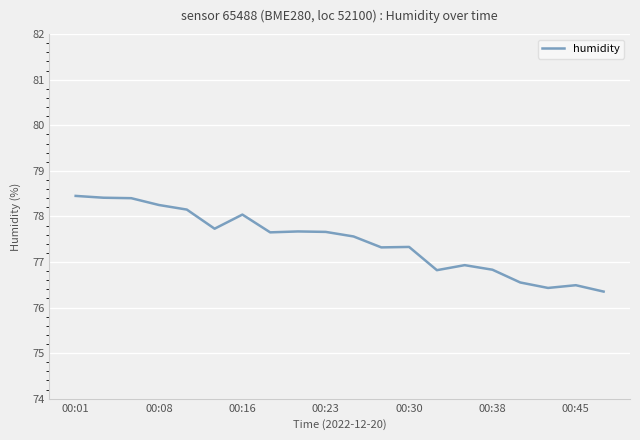

What is the maximum value shown in the chart?

78.5